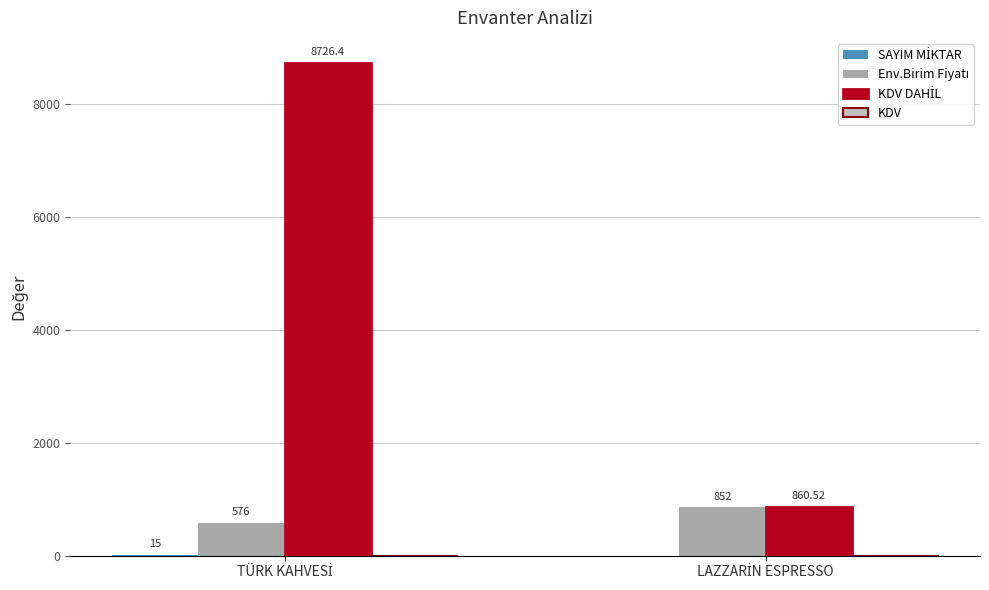

What is the spread (max minus min) of values at LAZZARİN ESPRESSO?

859.5